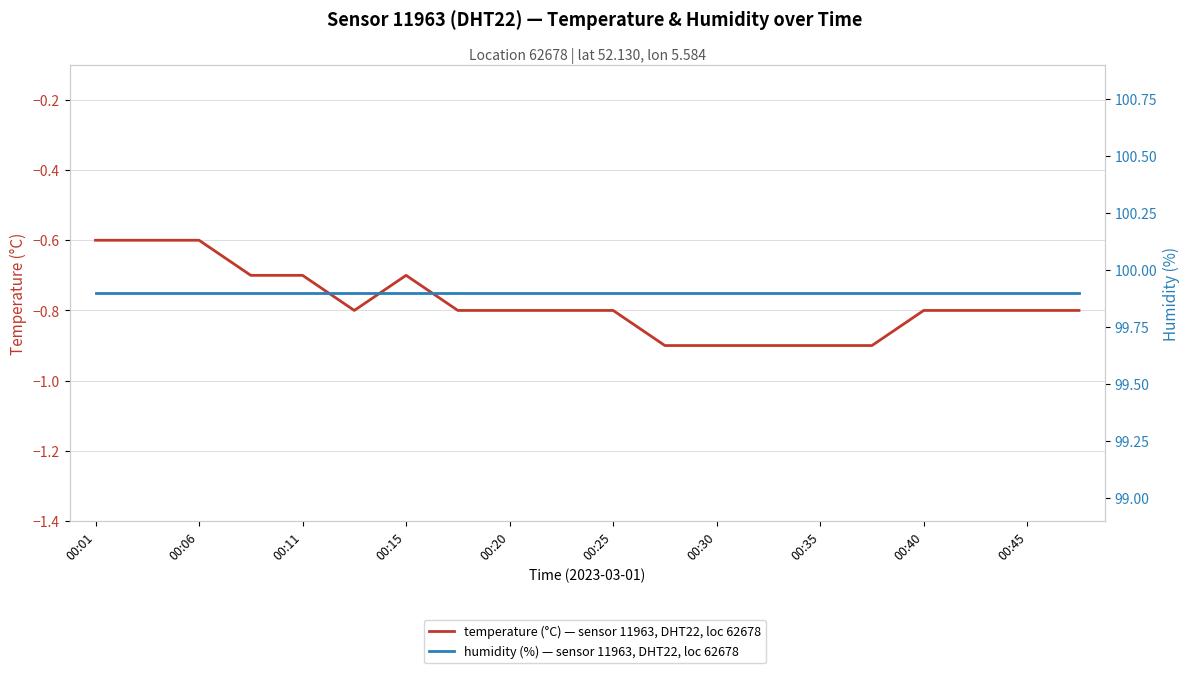

Is it true that humidity (%) — sensor 11963, DHT22, loc 62678 equals 173.6 at 00:06?

False